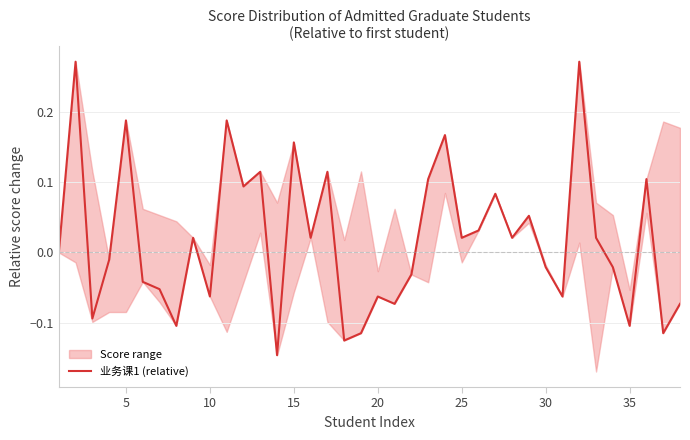

How many lines are shown in the chart?

1